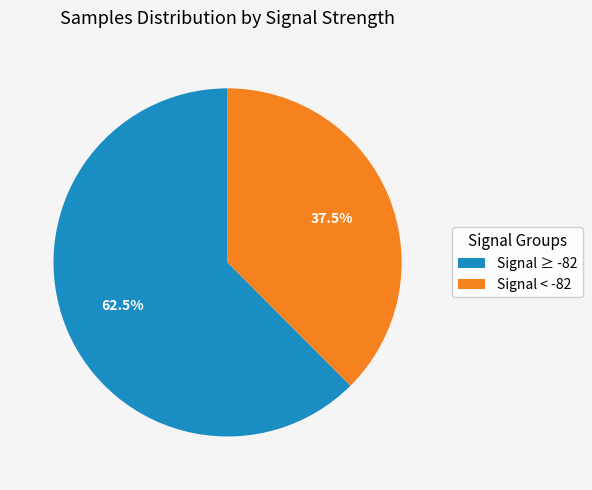

Does any single category account for the majority?

Yes